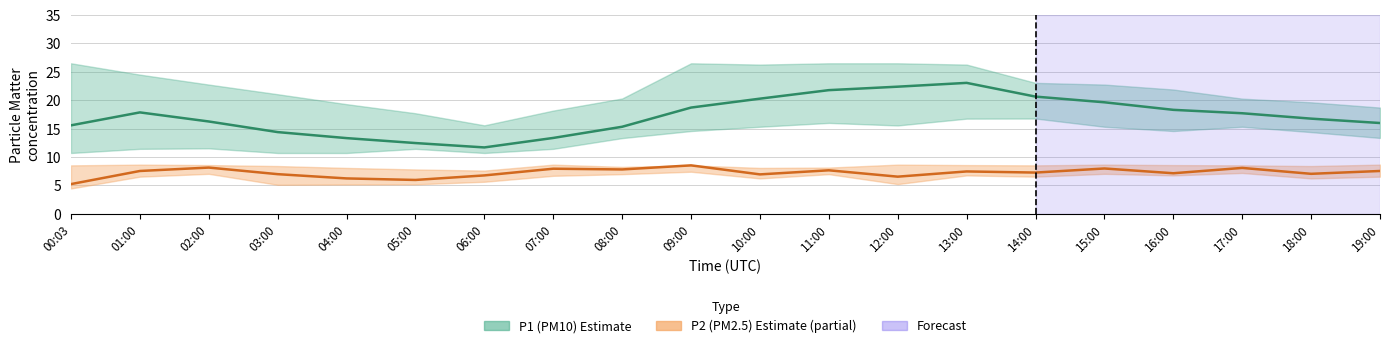

Which series has the largest total across all categories?

P1 (PM10) mean